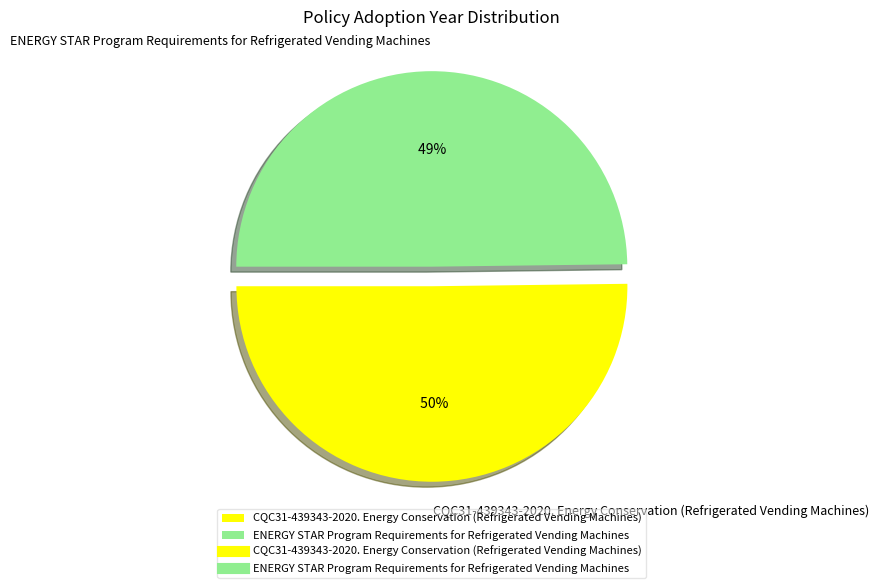

How many slices are in this pie chart?

2